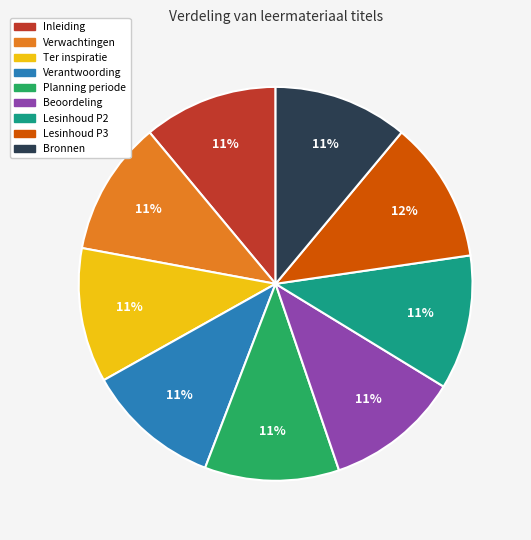

Count the number of slices in the pie.

9